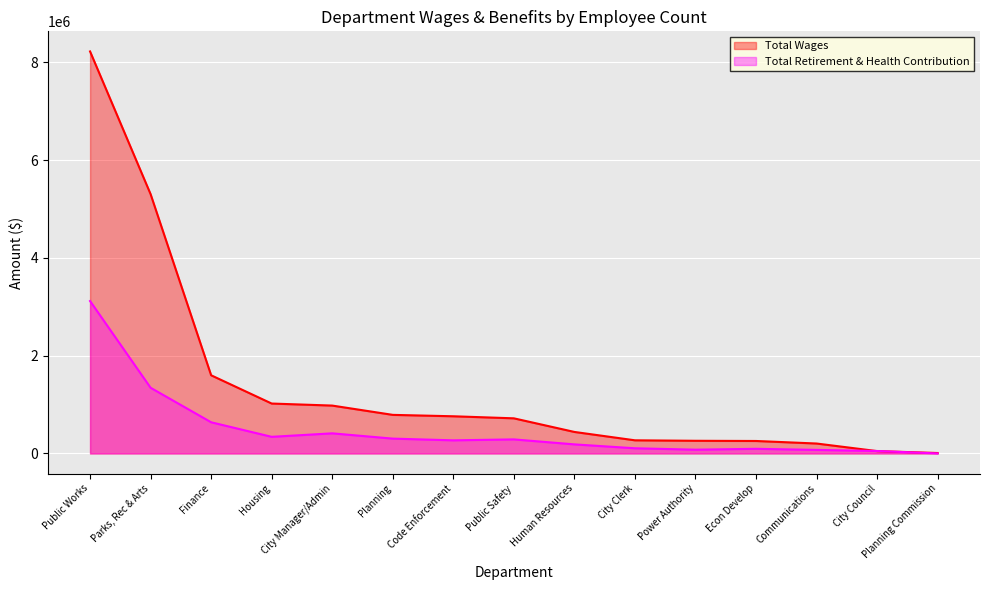

True or false: Total Retirement & Health Contribution has a value of 77411 at Power Authority.

True